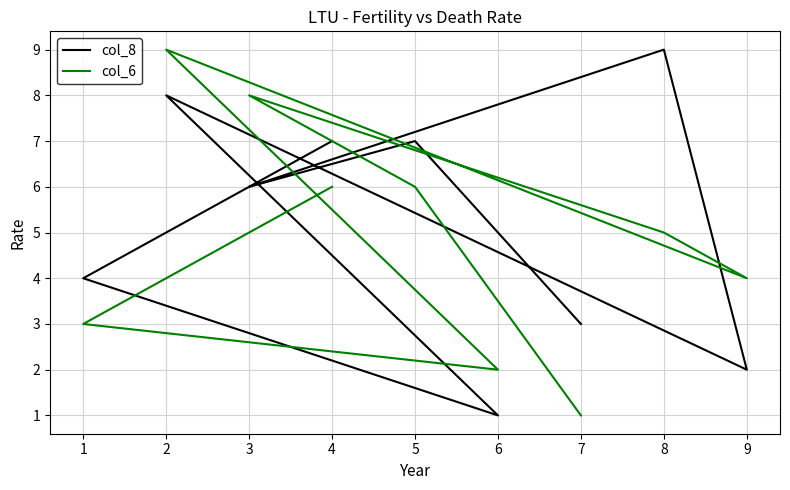

True or false: col_6 has more than 2 interior local peaks.

False